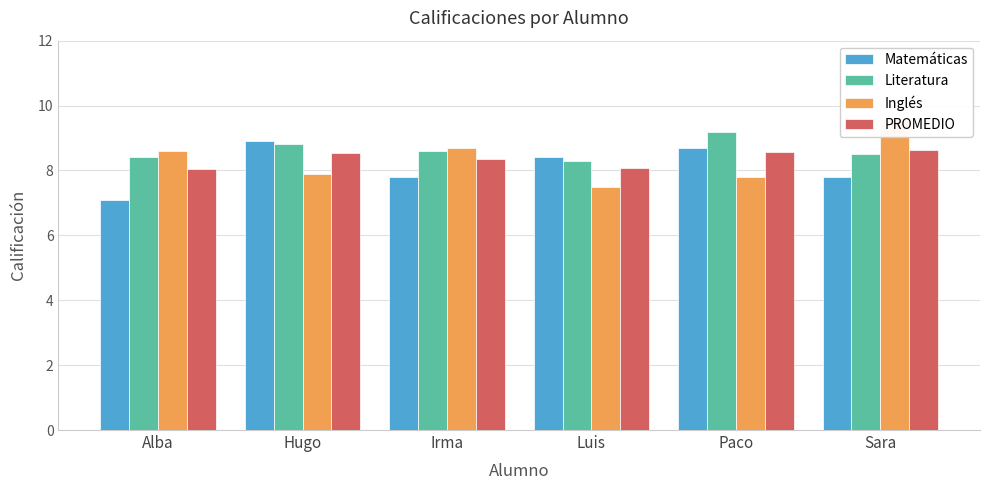

Reading left to right, list all the values displayed in this chart.

Matemáticas: 7.1	8.9	7.8	8.4	8.7	7.8
Literatura: 8.4	8.8	8.6	8.3	9.2	8.5
Inglés: 8.6	7.9	8.7	7.5	7.8	9.6
PROMEDIO: 8.0	8.5	8.4	8.1	8.6	8.6